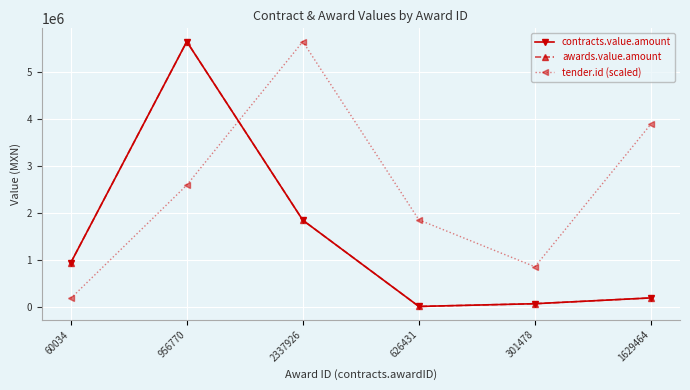

How many intersections are there between tender.id (scaled) and awards.value.amount?

1